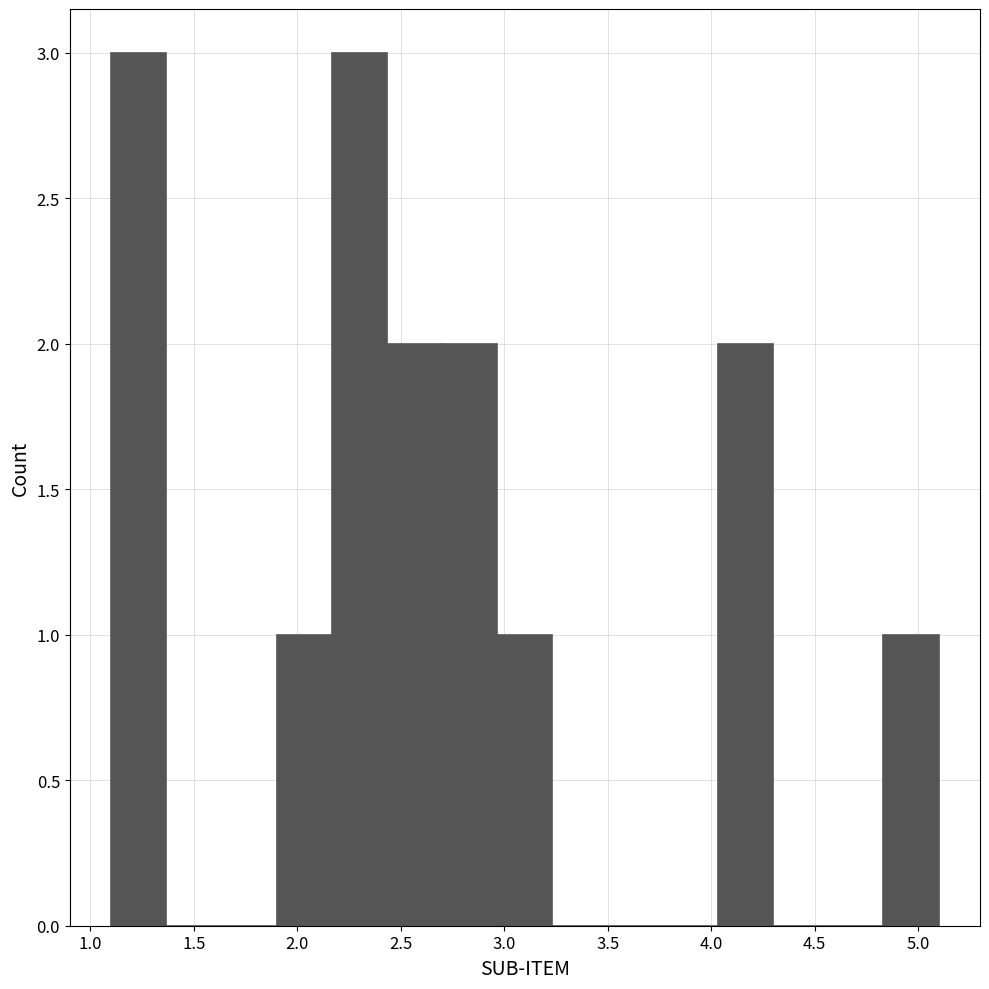

How tall is the bar that spans 2.45 to 2.70 on the x-axis? Neither the bar edges nor the heights are printed on the chart, so give them approximately, as read against the axes.

2